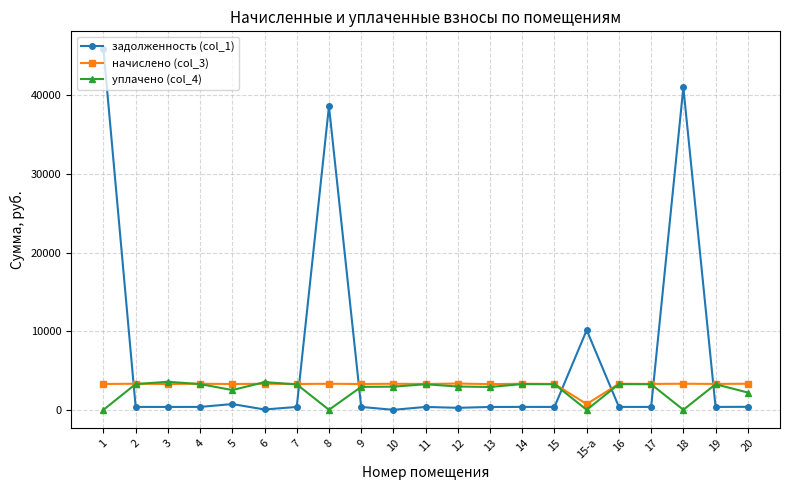

What is the label of the 3rd point from the left?

3